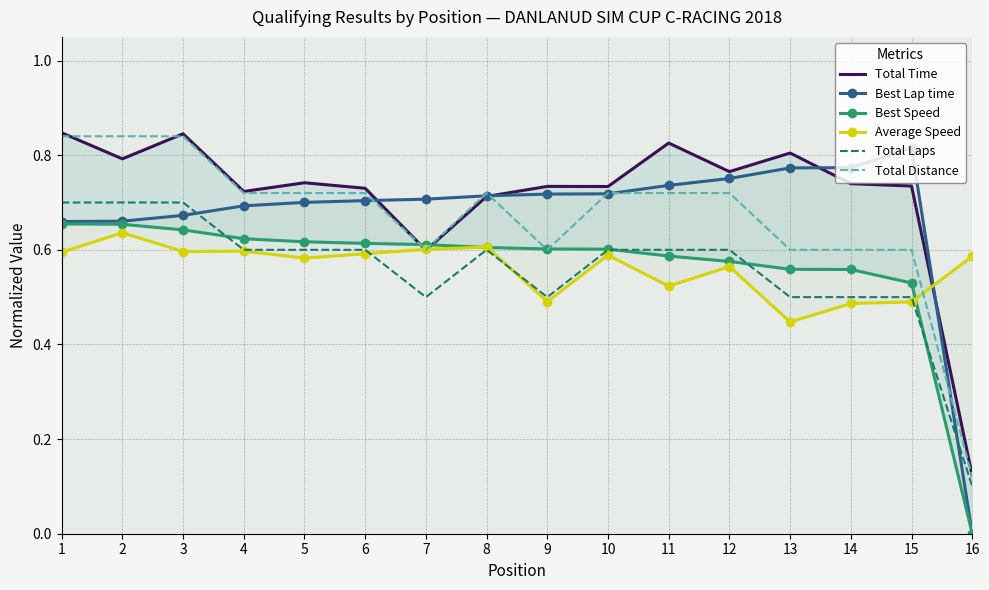

What is the value of the Best Speed point at the 6th from the left?

0.6